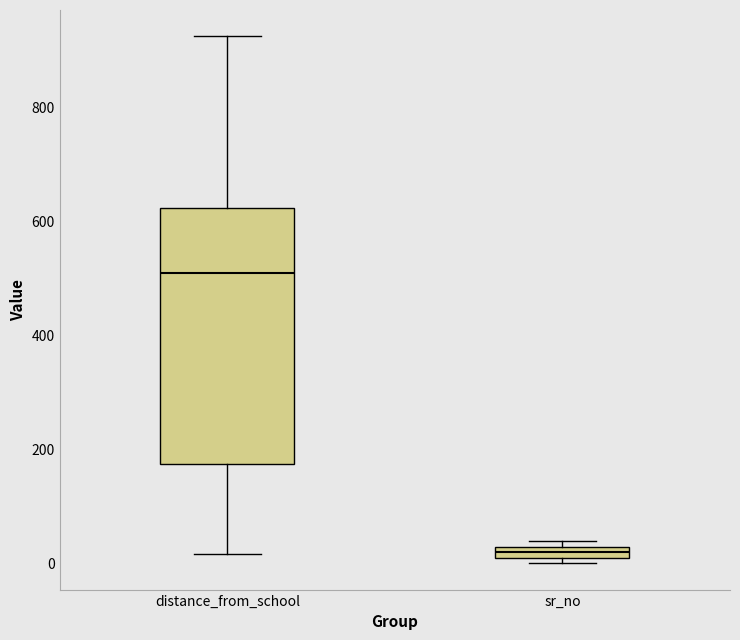

Where is the lower edge of the box for distance_from_school on the y-axis? The values are not printed on the chart, so give them approximately, as read against the axis.

180